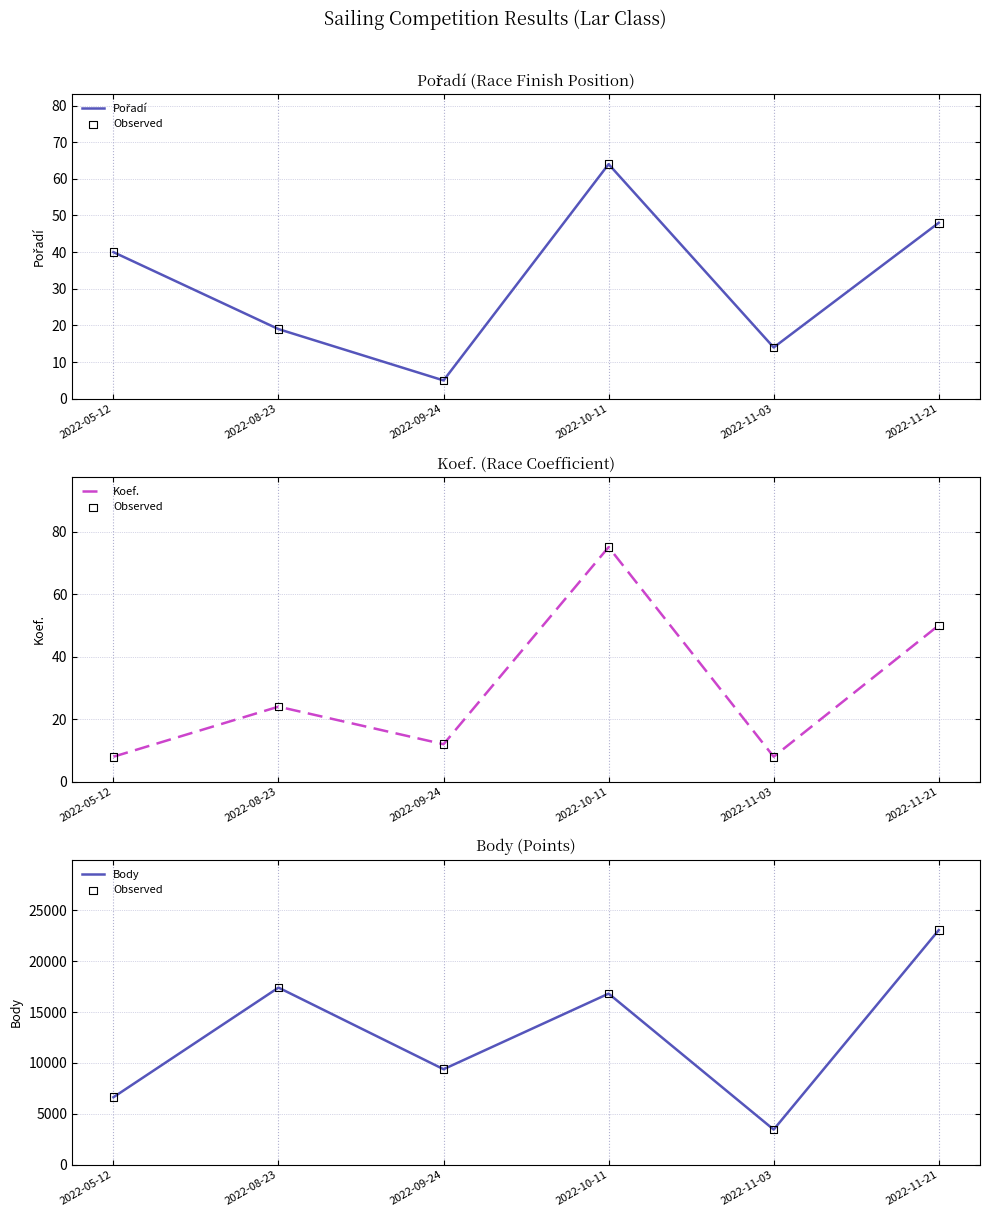

Which series has the largest total across all categories?

Observed